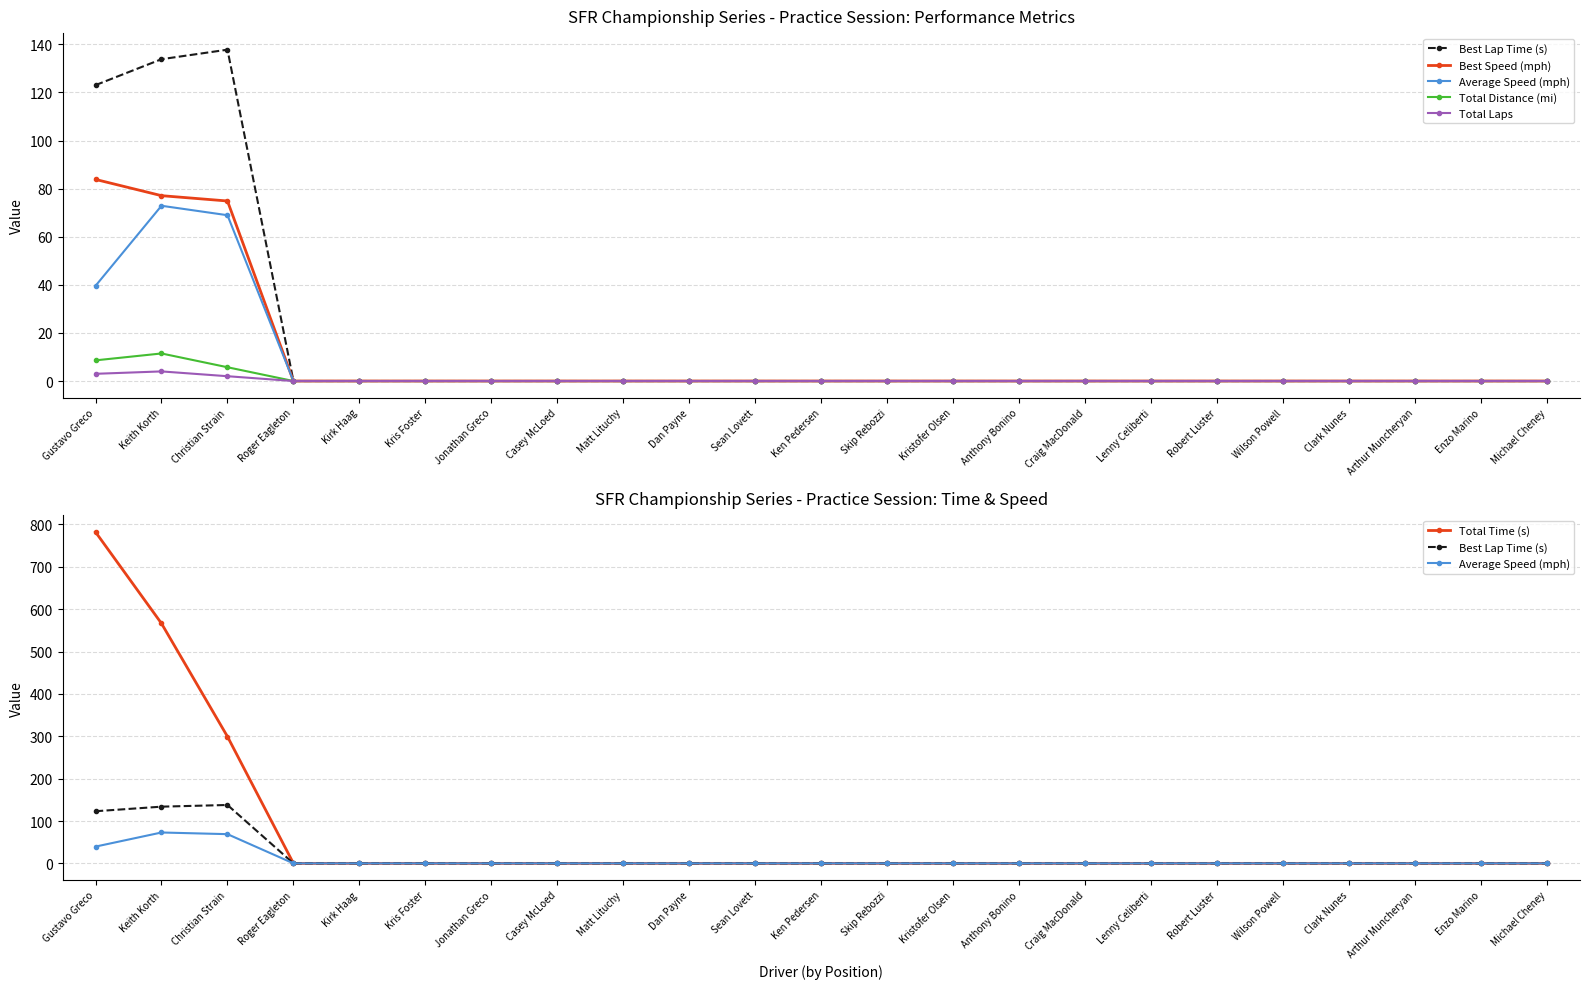

How many lines are shown in the chart?

6